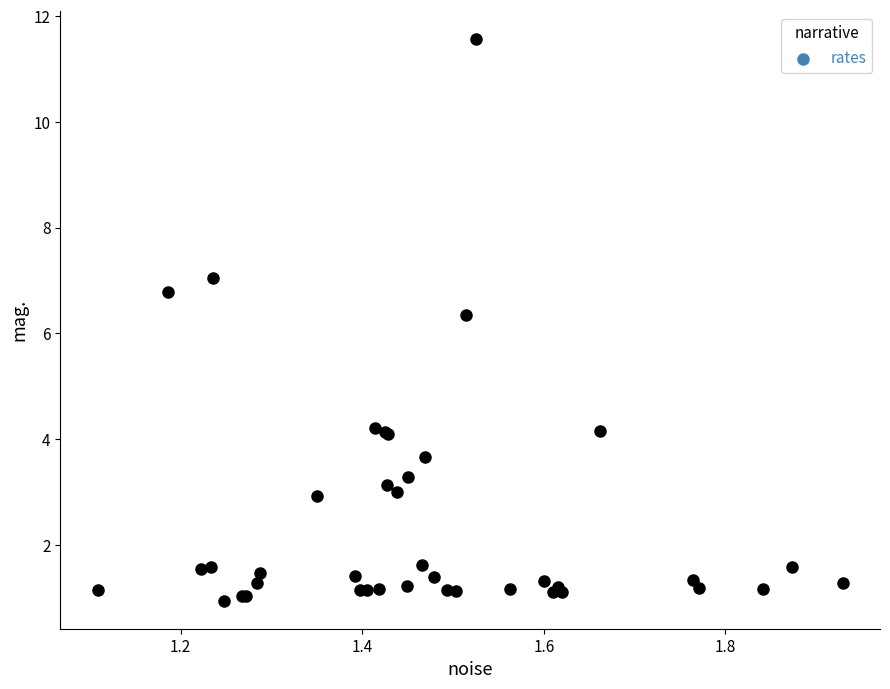

What Y value in the scatter plot is closest to 6?

6.3